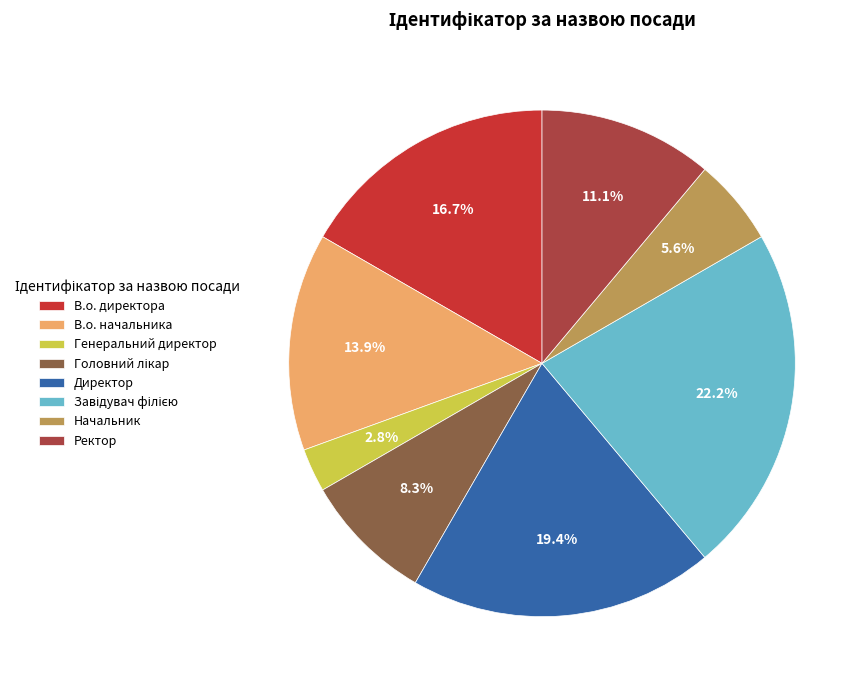

Which category has the smallest portion of the pie?

Генеральний директор